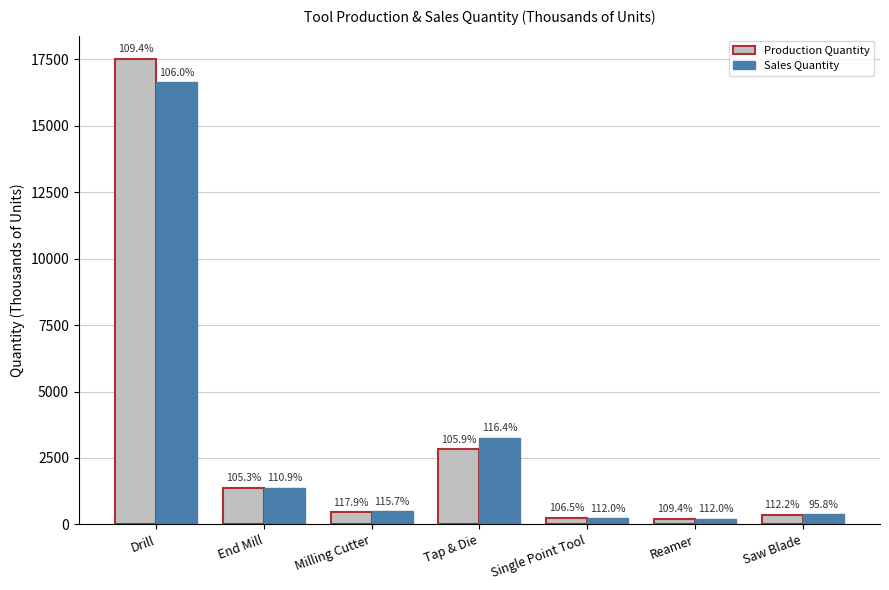

Reading left to right, transcribe all the data shown in this chart.

Production Quantity: Drill=17519.6	End Mill=1365.6	Milling Cutter=457.8	Tap & Die=2818.1	Single Point Tool=233.9	Reamer=214.1	Saw Blade=355.3
Sales Quantity: Drill=16644.0	End Mill=1370.9	Milling Cutter=489.8	Tap & Die=3267.1	Single Point Tool=226.9	Reamer=209.1	Saw Blade=371.8